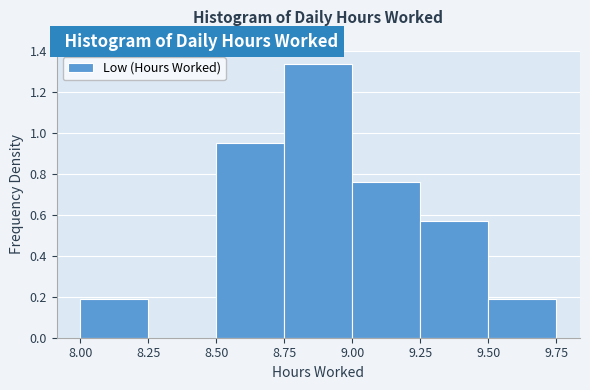

Which range on the x-axis has the tallest bar?

8.75 to 9.00